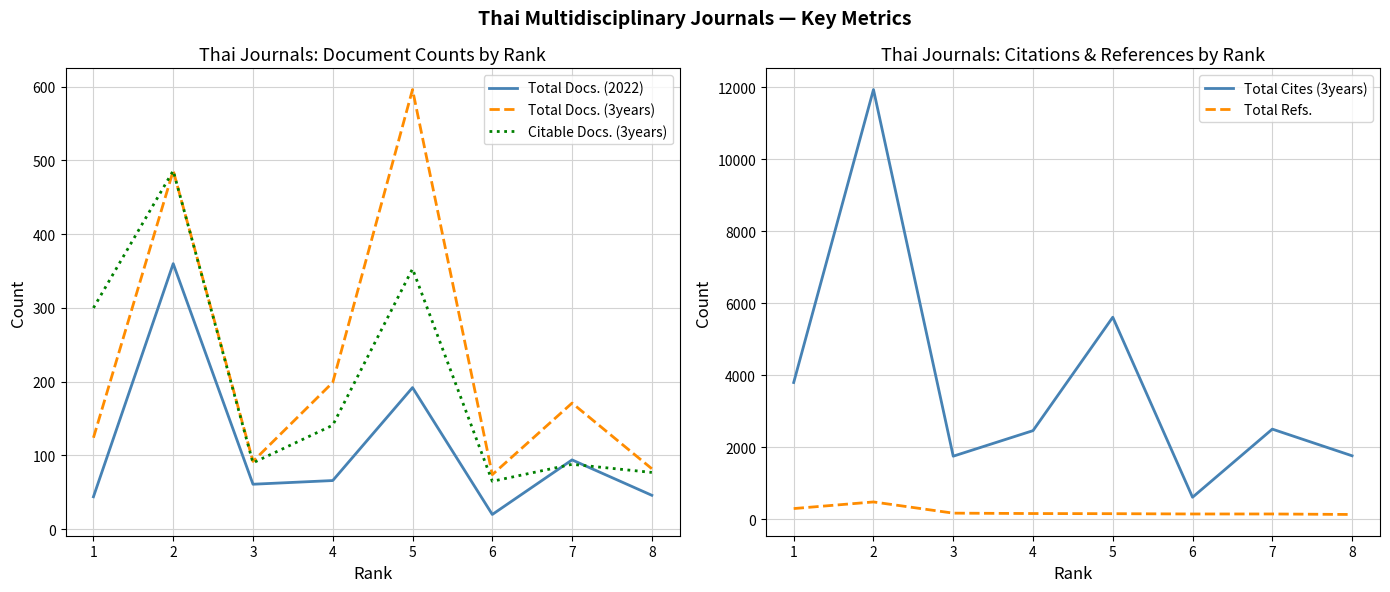

What are all the series names shown in the legend?

Total Docs. (2022), Total Docs. (3years), Citable Docs. (3years), Total Cites (3years), Total Refs.